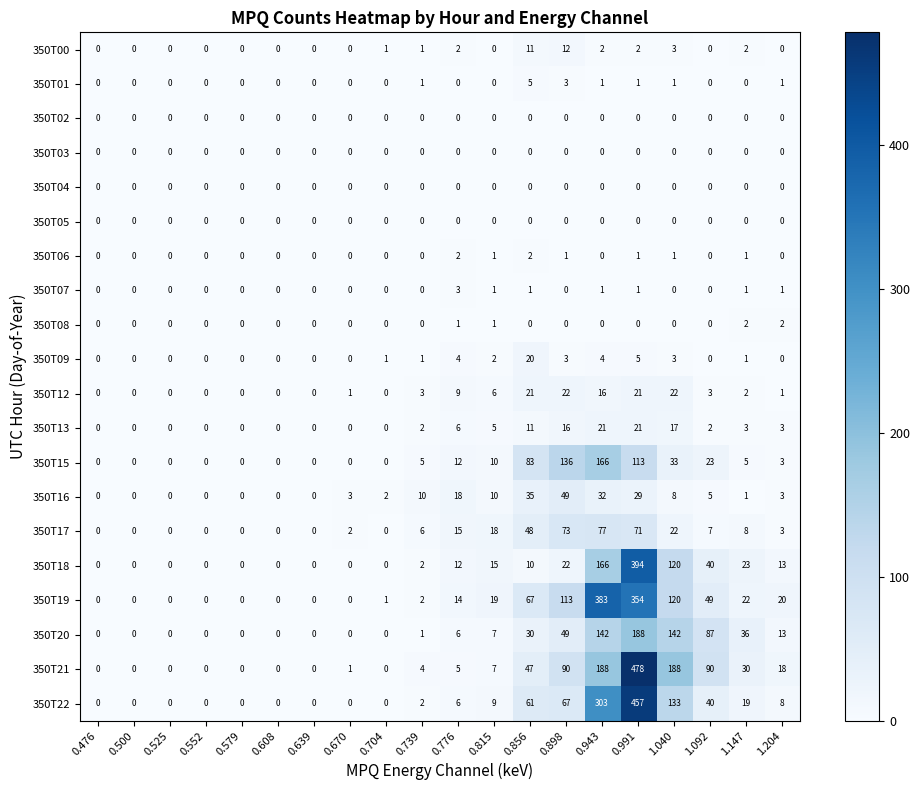

Count the number of data series in this chart.

20